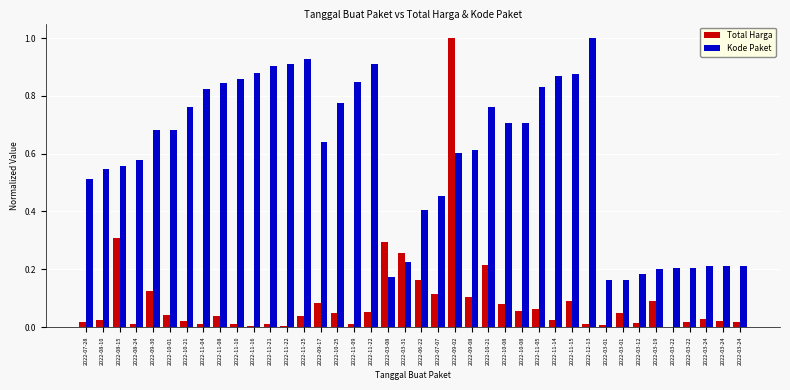

Are the bars horizontal?

No